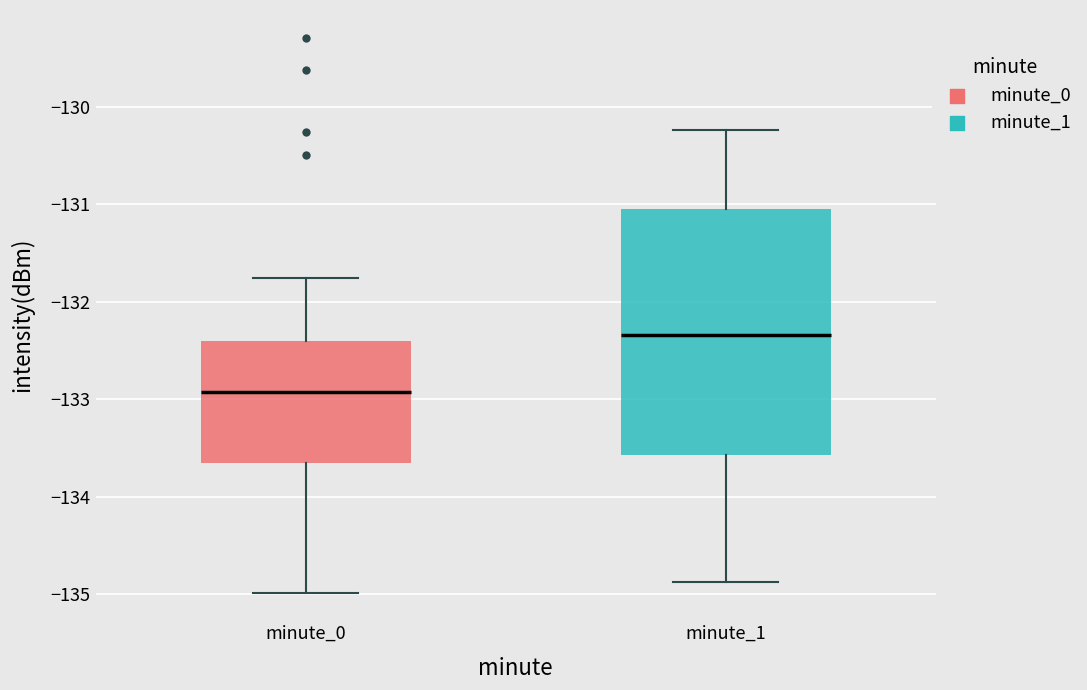

Reading left to right, read every box against the y-axis: the position of its median line, the range the box covers, and the ends of its whiskers. The values are not printed on the chart, so give them approximately, as read against the axis.

minute_0: median -132.9, box -133.7 to -132.4, whiskers -135.0 to -131.8
minute_1: median -132.3, box -133.6 to -131.0, whiskers -134.9 to -130.2